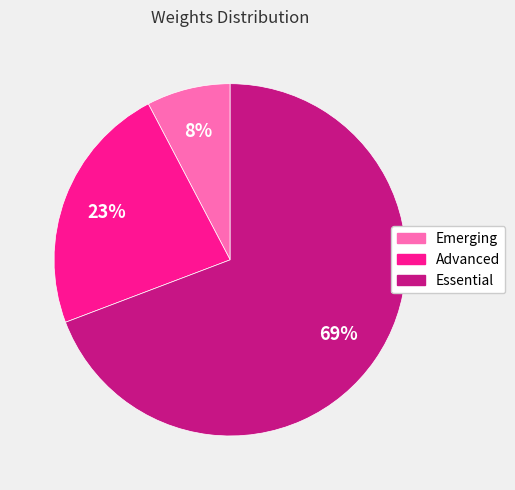

To the nearest percent, what portion does Emerging represent?

8%